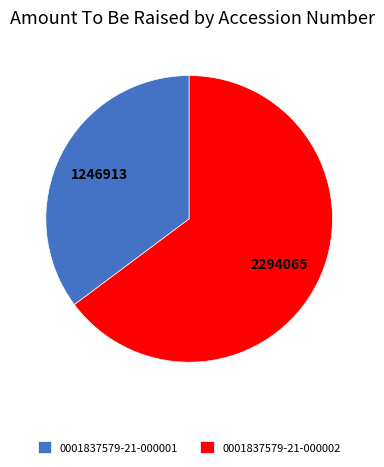

Count the number of slices in the pie.

2